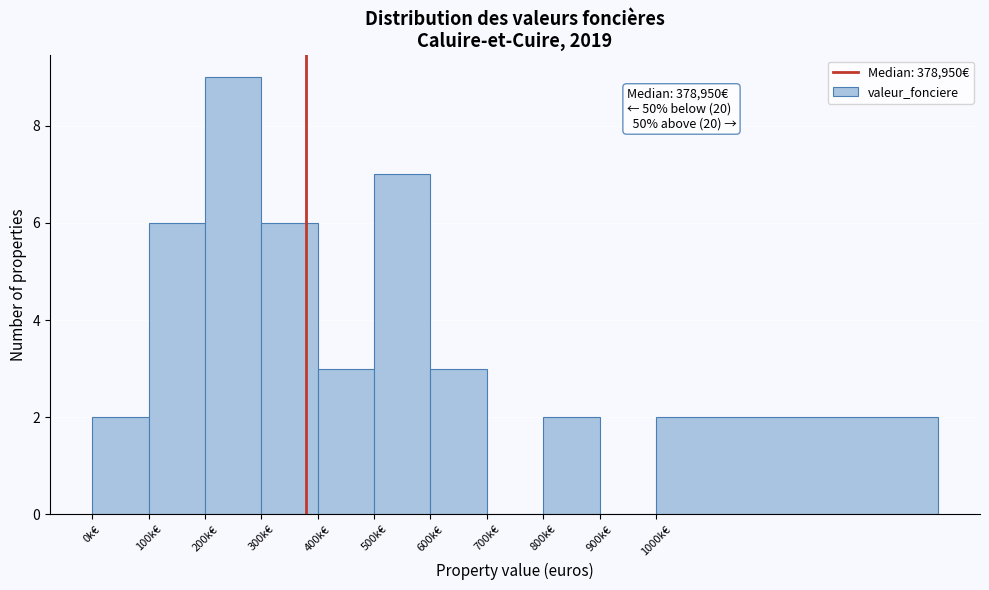

Reading left to right, extract all data points from this chart.

0k€=2	100k€=6	200k€=9	300k€=6	400k€=3	500k€=7	600k€=3	700k€=0	800k€=2	900k€=0	1000k€=2